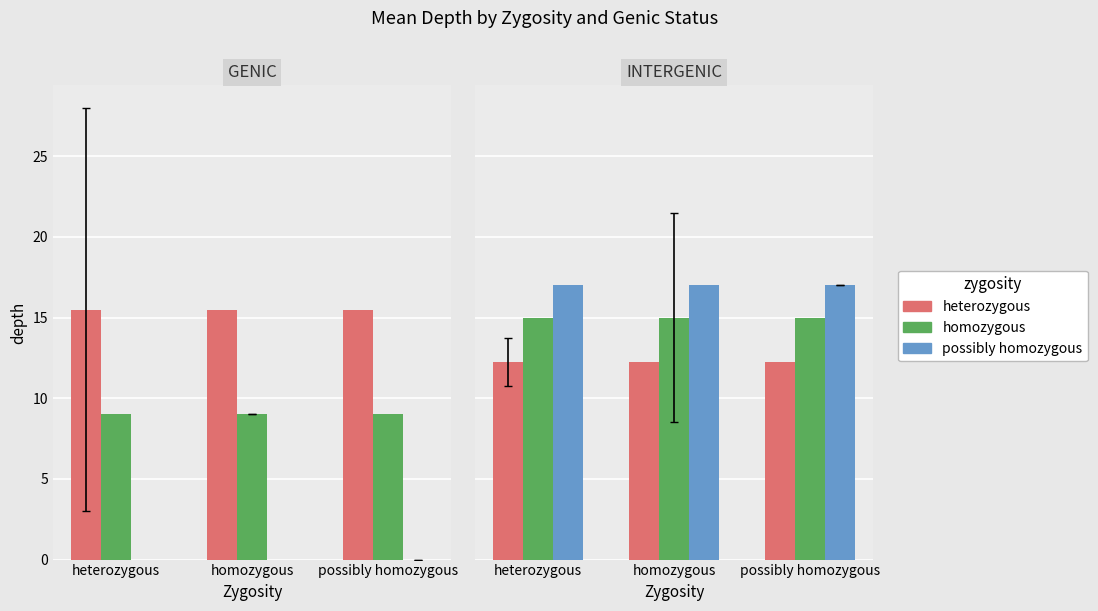

What position from the right is homozygous?

2